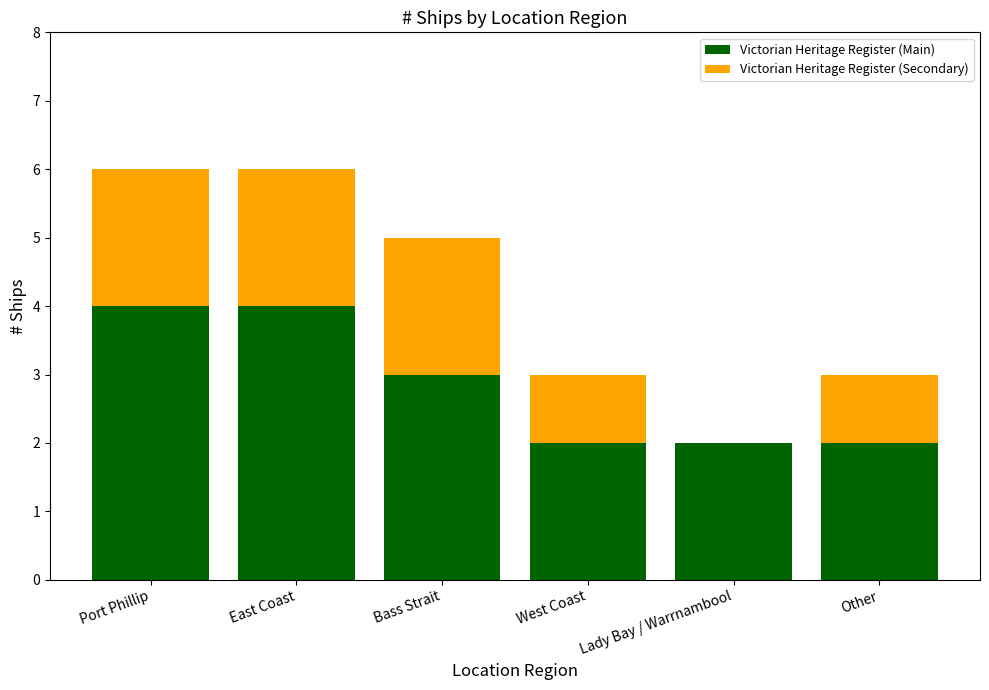

What is the approximate value of Victorian Heritage Register (Main) at East Coast?

4